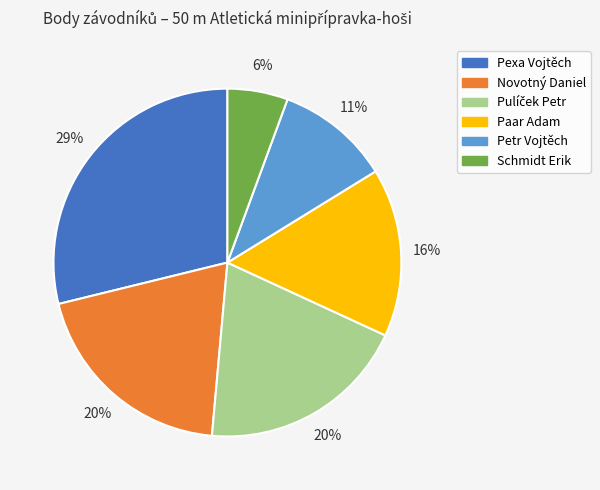

Count the number of slices in the pie.

6